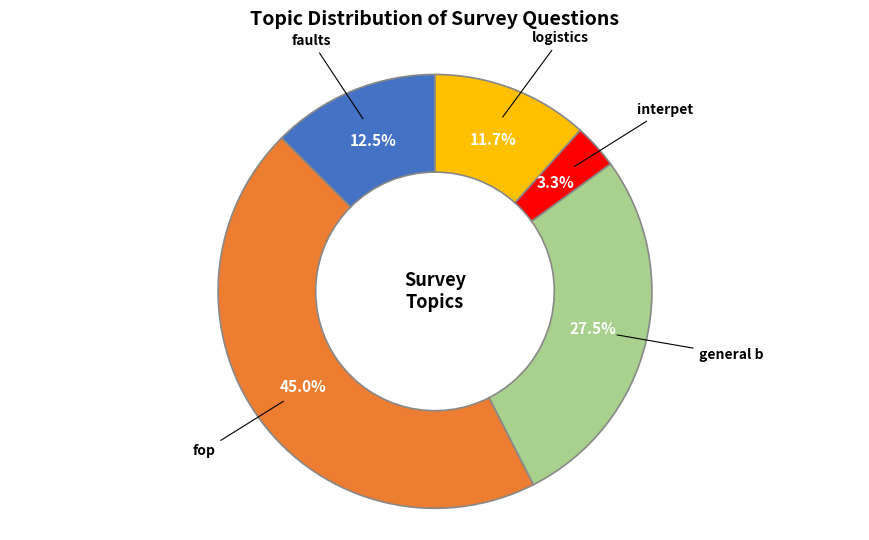

Is there any slice that represents more than half of the pie?

No